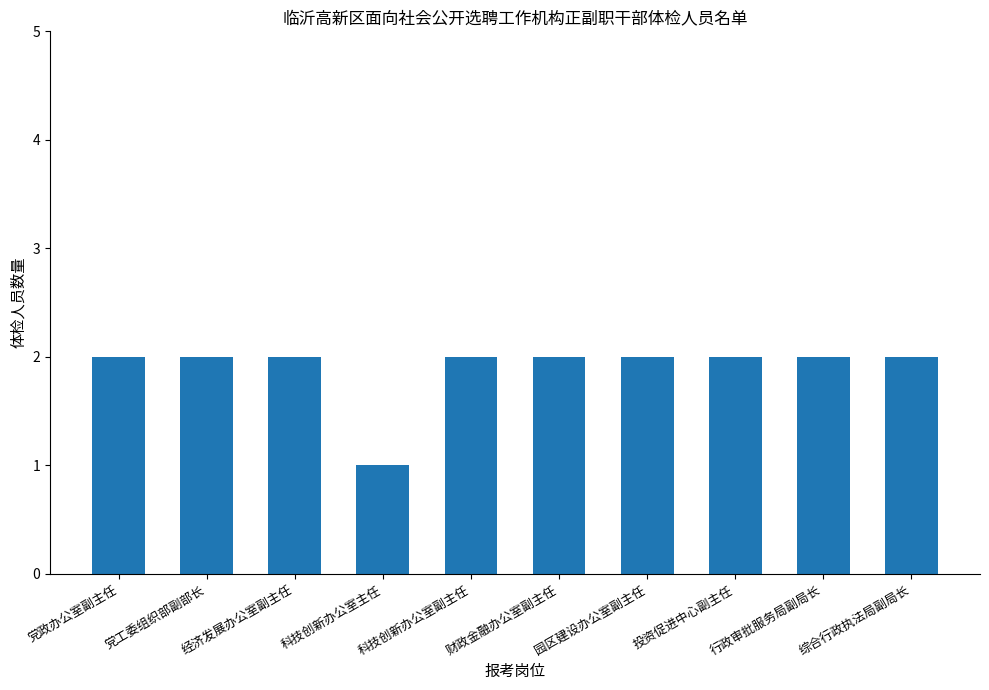

Count the values in the range 2 to 3.

9